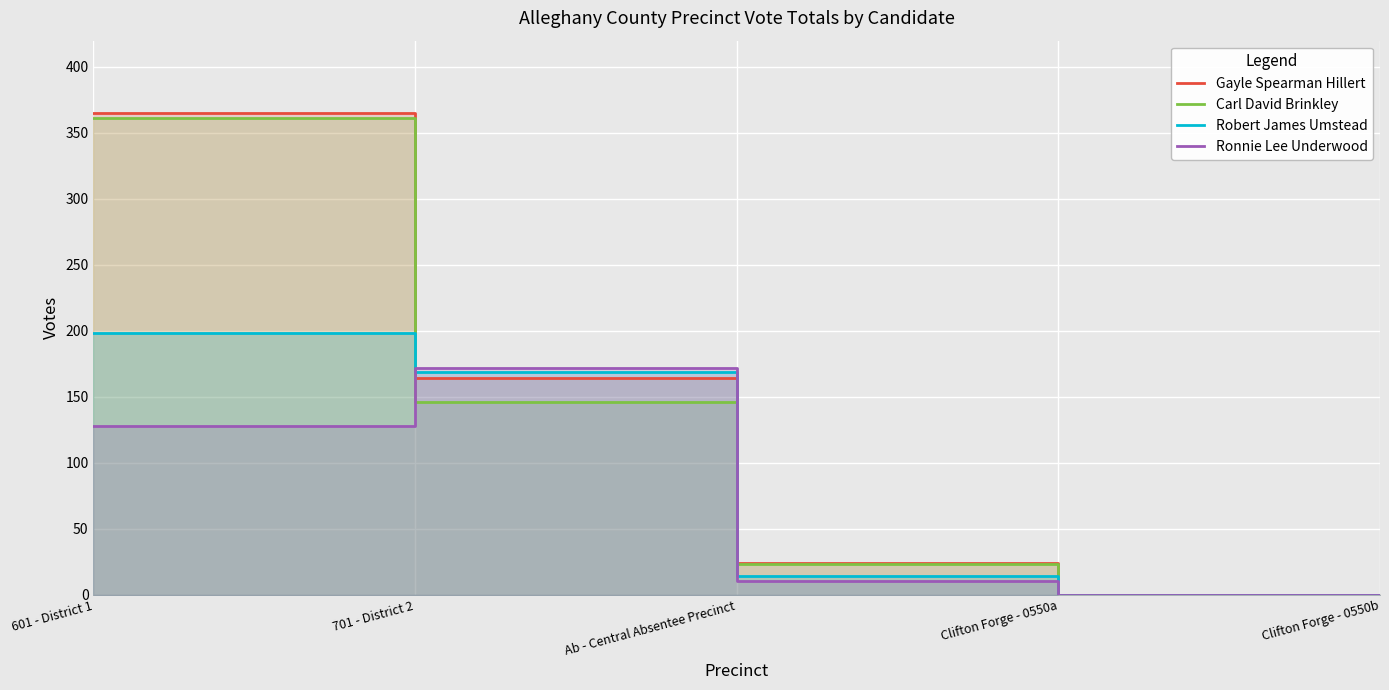

After their last crossing, which series has the higher values: Robert James Umstead or Gayle Spearman Hillert?

Gayle Spearman Hillert